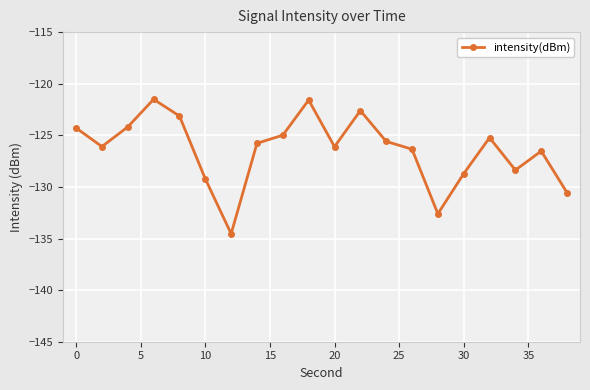

How many lines are shown in the chart?

1